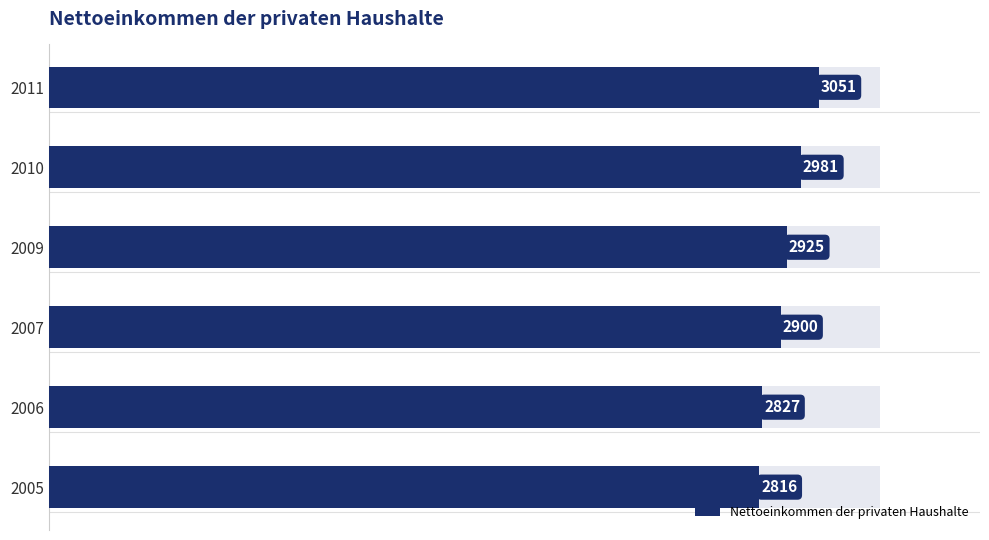

What is the average value?

2917